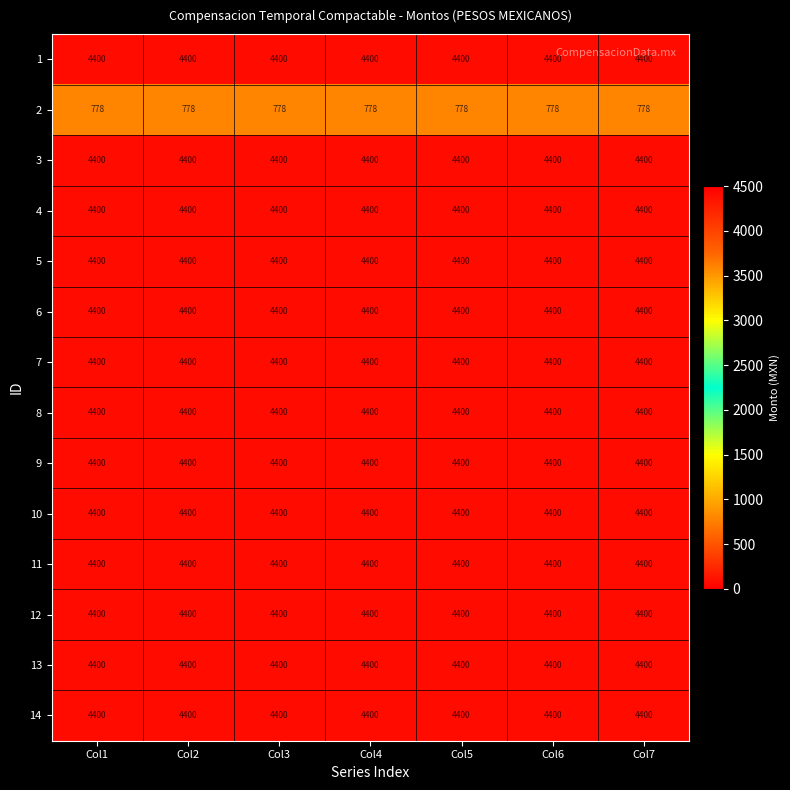

Count the number of categories in the chart.

7